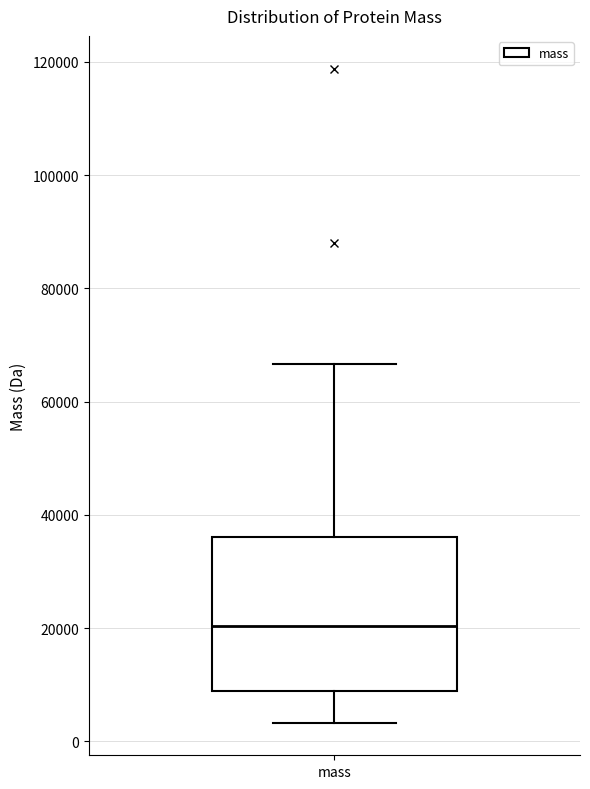

Transcribe this box plot: give where the median line is, the range the box spans, and where the two whiskers end, as read against the y-axis. The values are not printed on the chart, so give them approximately, as read against the axis.

median 20000, box 8000 to 36000, whiskers 4000 to 66000